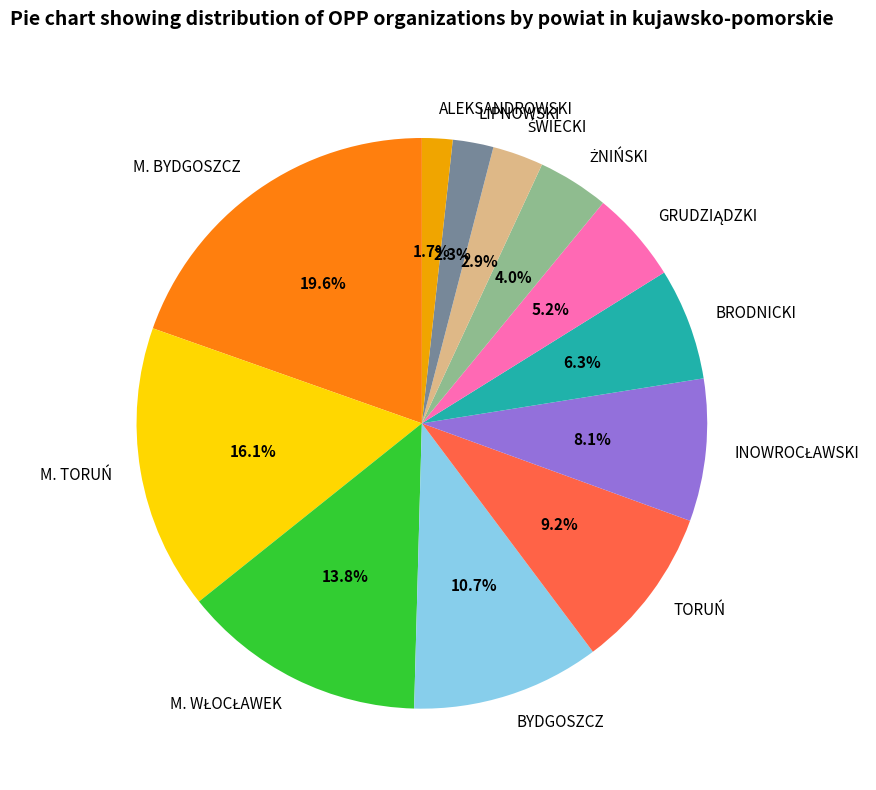

What percentage do BYDGOSZCZ and M. TORUŃ together represent?

26.8%